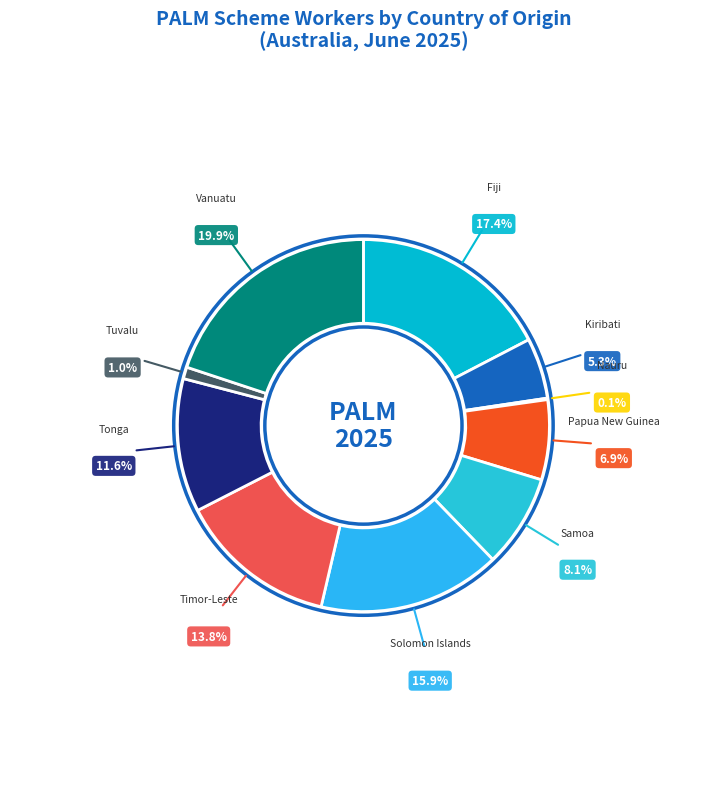

To the nearest percent, what is the difference between the largest and smallest slice percentages?

20%